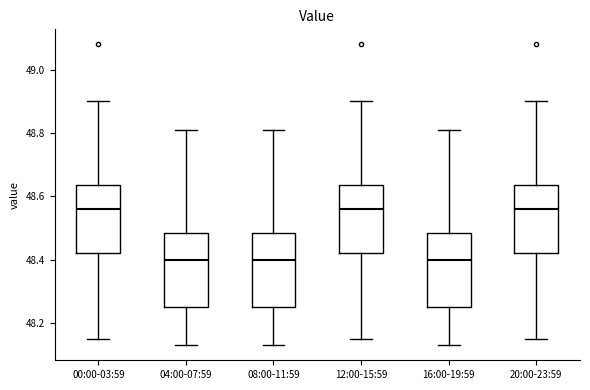

Reading left to right, transcribe this box plot: for each box, give where its median line is, the range the box spans, and where its two whiskers end, as read against the y-axis. The values are not printed on the chart, so give them approximately, as read against the axis.

00:00-03:59: median 48.56, box 48.42 to 48.64, whiskers 48.16 to 48.90
04:00-07:59: median 48.40, box 48.26 to 48.48, whiskers 48.14 to 48.82
08:00-11:59: median 48.40, box 48.26 to 48.48, whiskers 48.14 to 48.82
12:00-15:59: median 48.56, box 48.42 to 48.64, whiskers 48.16 to 48.90
16:00-19:59: median 48.40, box 48.26 to 48.48, whiskers 48.14 to 48.82
20:00-23:59: median 48.56, box 48.42 to 48.64, whiskers 48.16 to 48.90